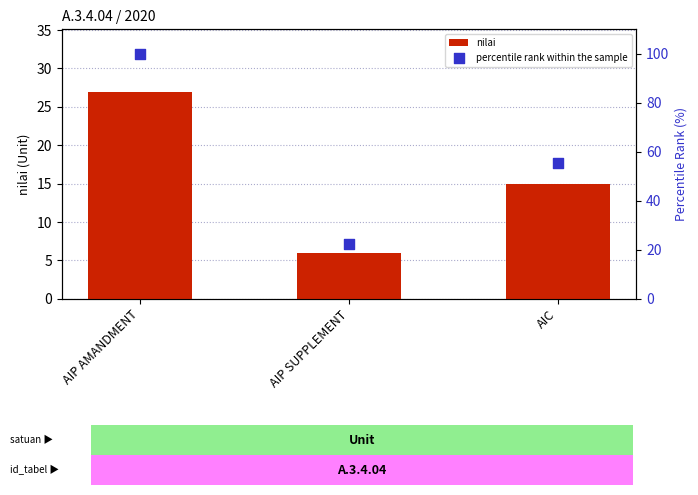

What are all the series names shown in the legend?

nilai, percentile rank within the sample